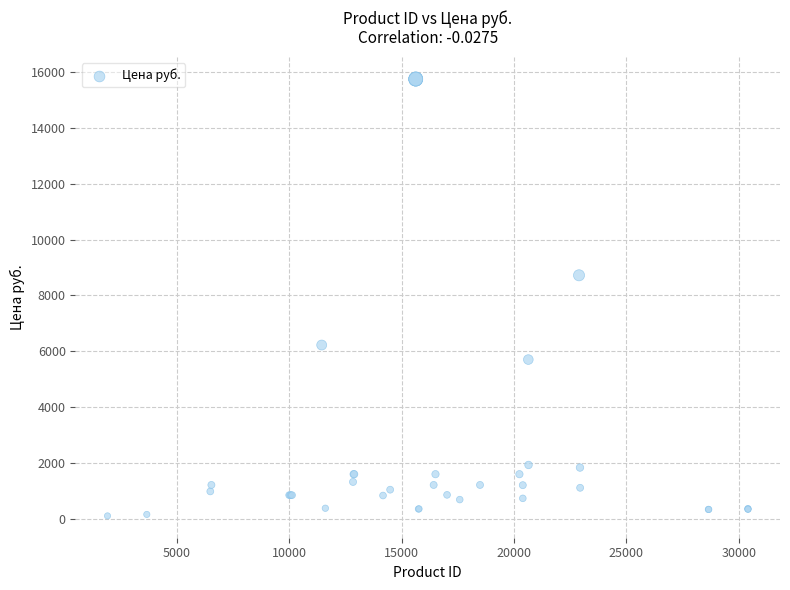

What Y value in the scatter plot is closest to 7928?

8723.0